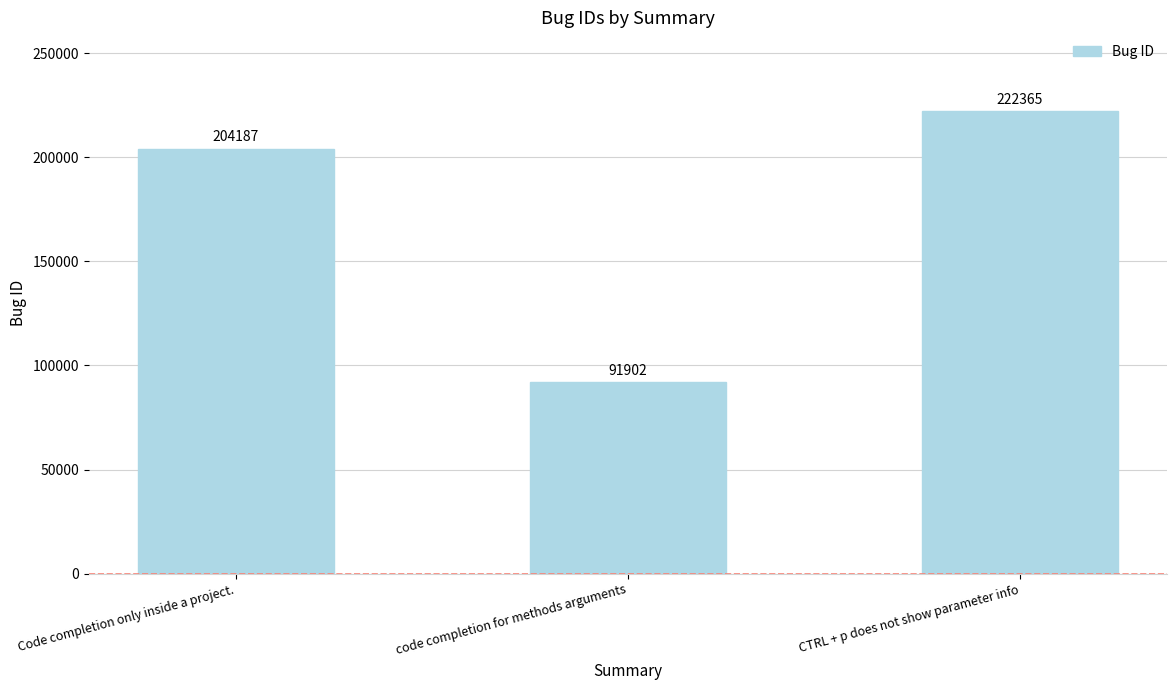

What is the label of the 2nd bar from the right?

code completion for methods arguments